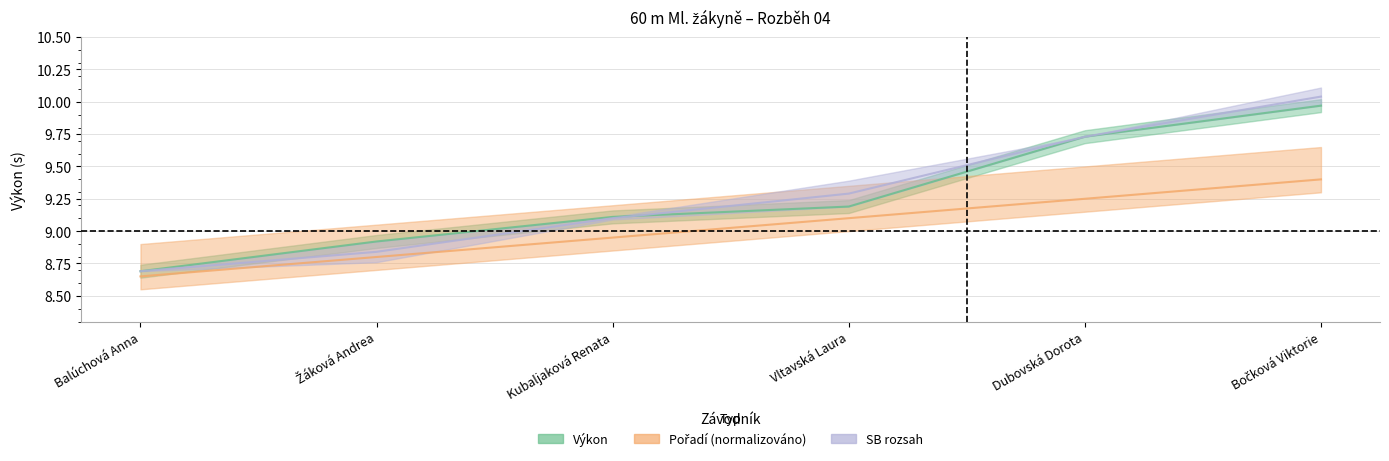

True or false: SB_lower has a value of 10.0 at Bočková Viktorie.

True